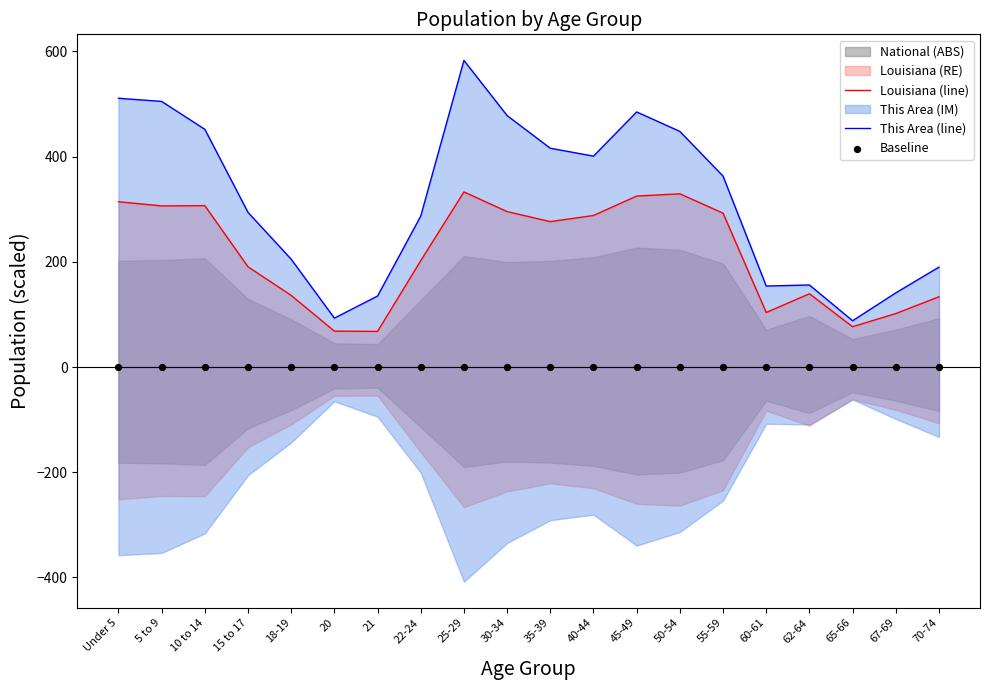

Is the value of Baseline at 70-74 greater than the value of Louisiana (line) at 20?

No